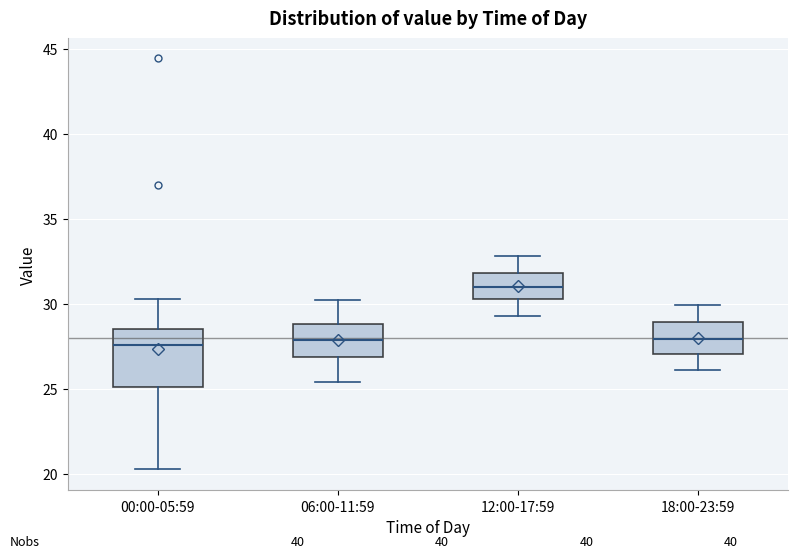

Which box's median line is the highest?

12:00-17:59